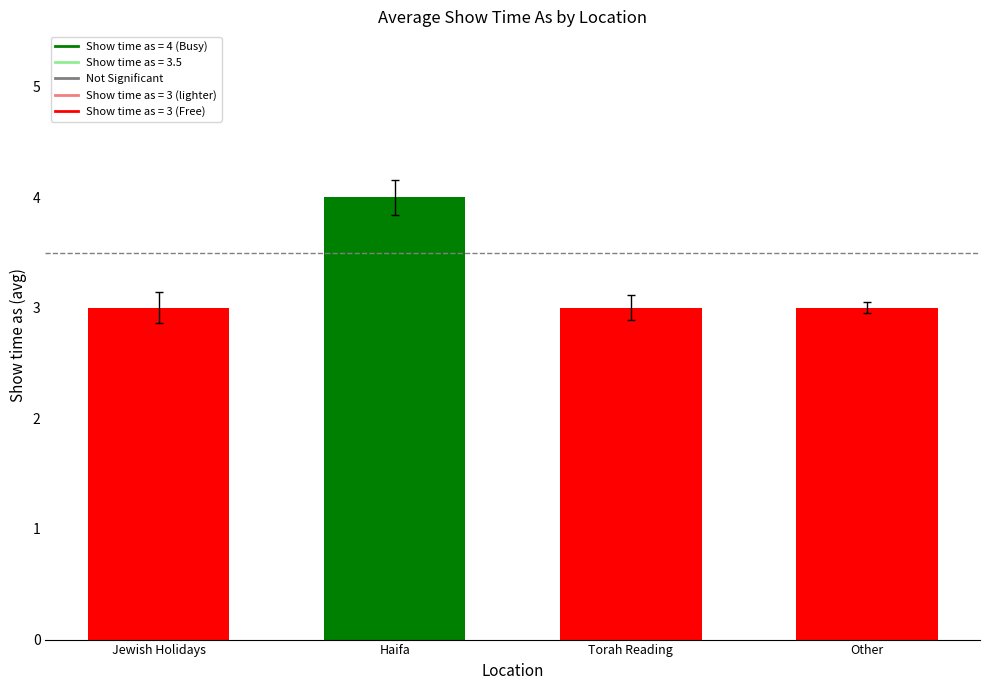

What is the greatest value displayed?

4